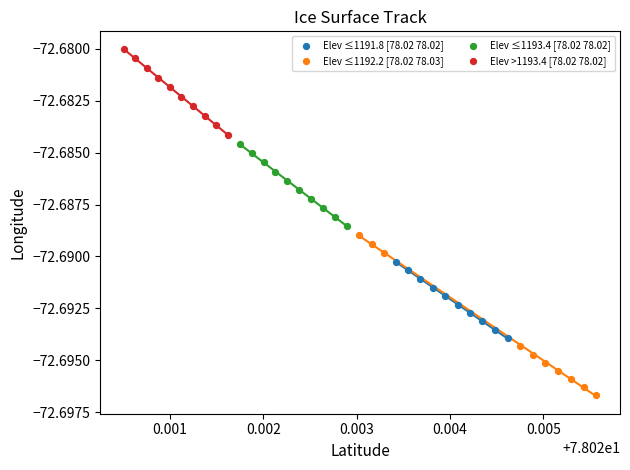

Which series reaches the minimum Y coordinate?

Elev ≤1192.2 [78.02 78.03]